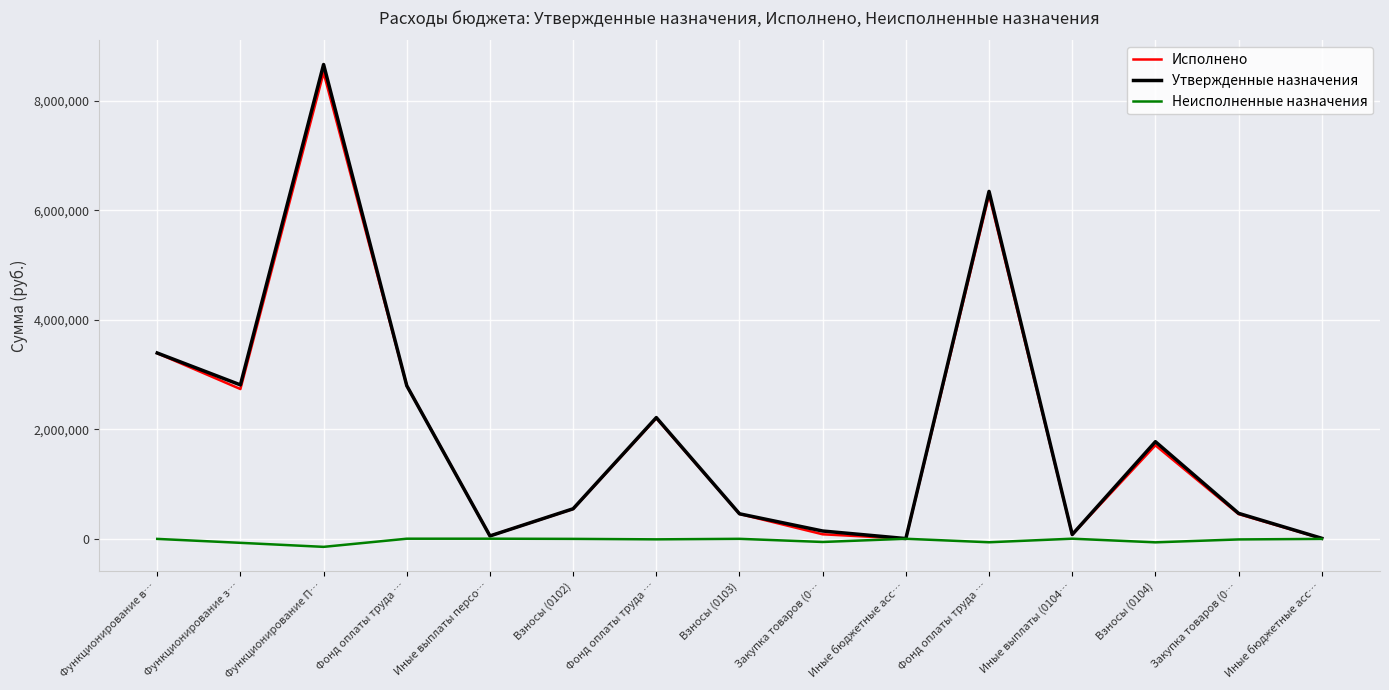

Which category has the highest value across all series?

Функционирование П…